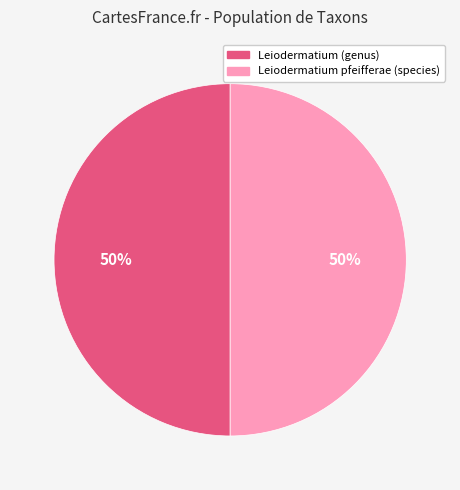

Count the number of slices in the pie.

2